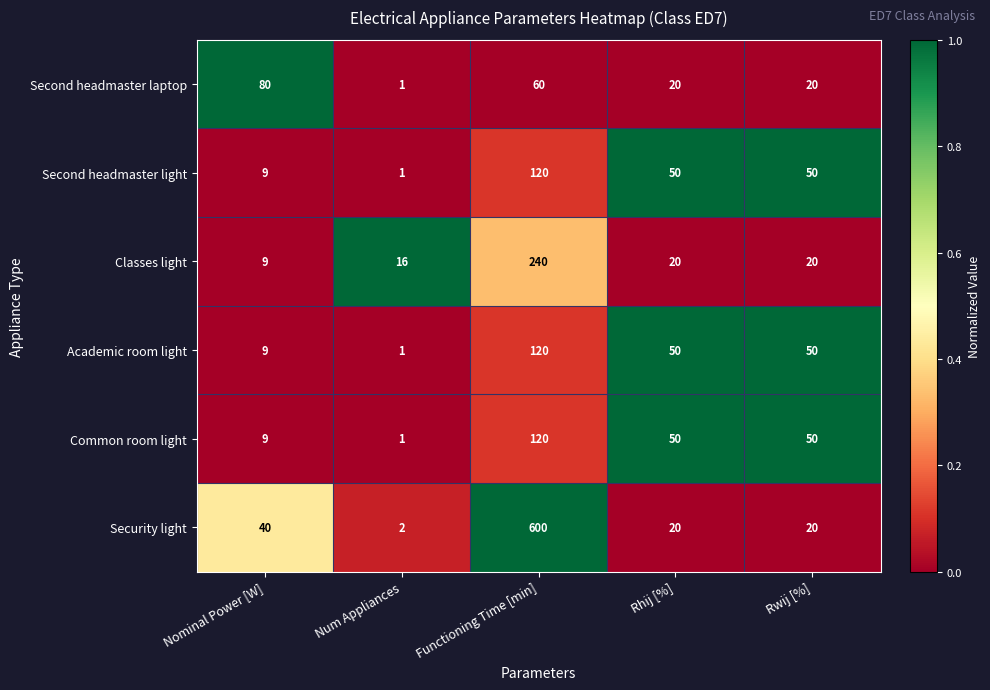

True or false: Second headmaster laptop has a value of 14 at Rwij [%].

False